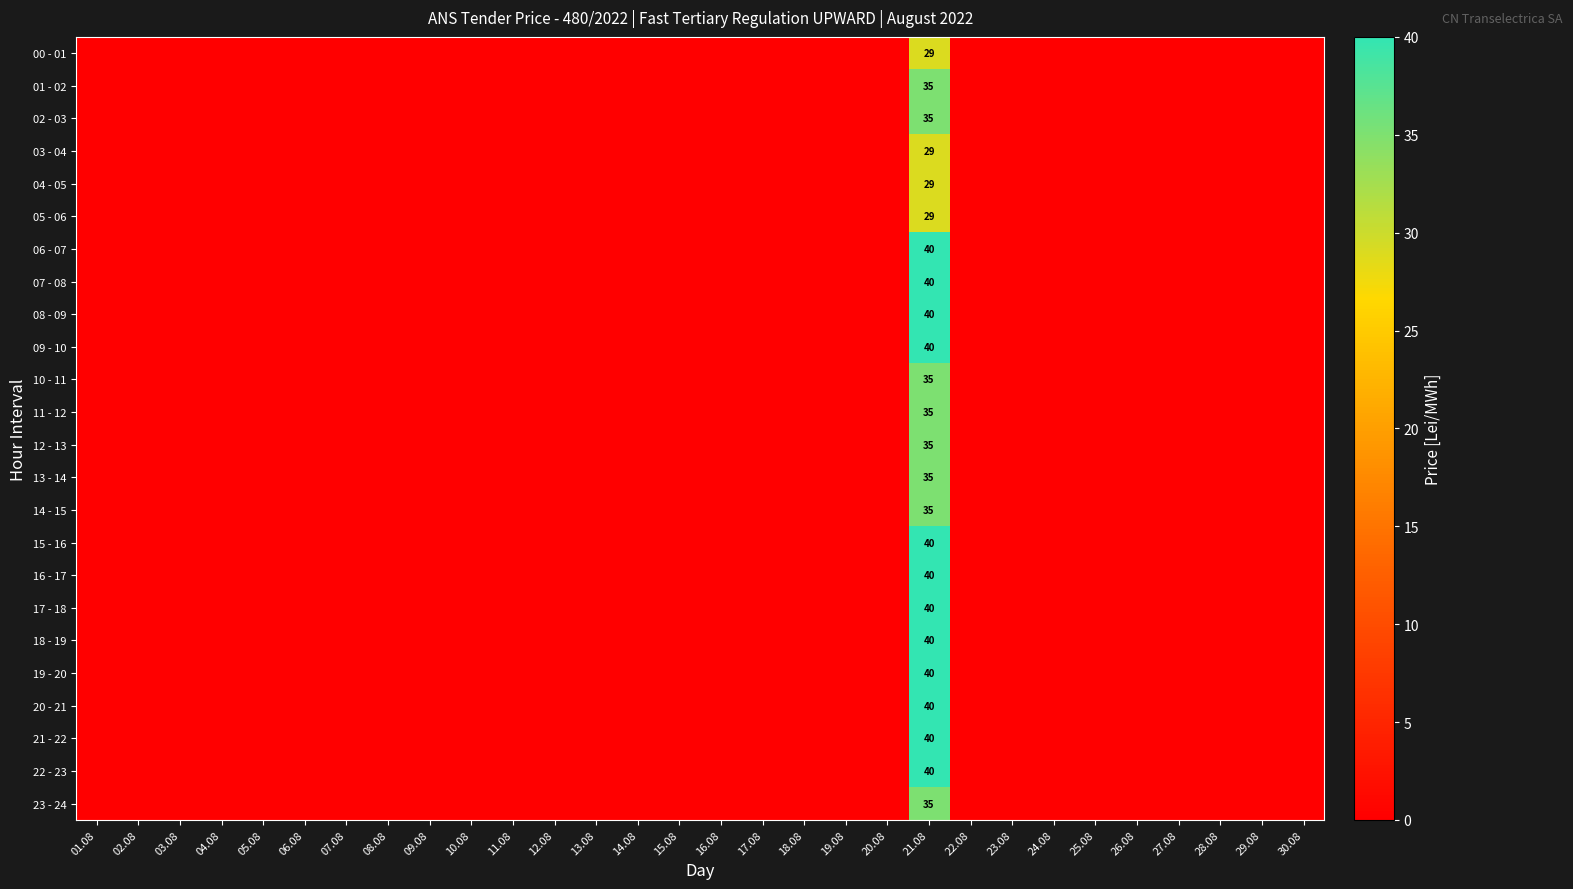

Is the value of 09 - 10 at 02.08 greater than the value of 11 - 12 at 24.08?

No